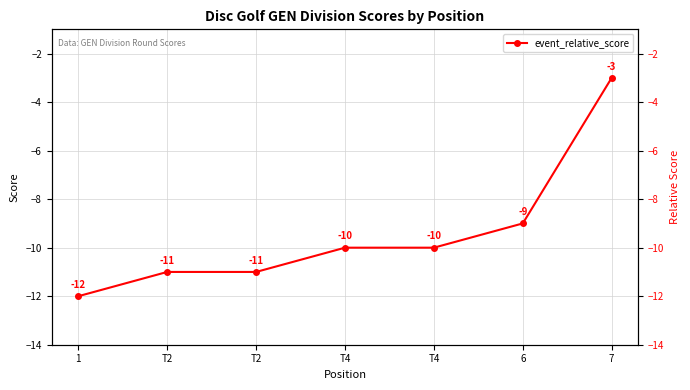

List the labels in order of value, smallest first.

1, T2, T2, T4, T4, 6, 7